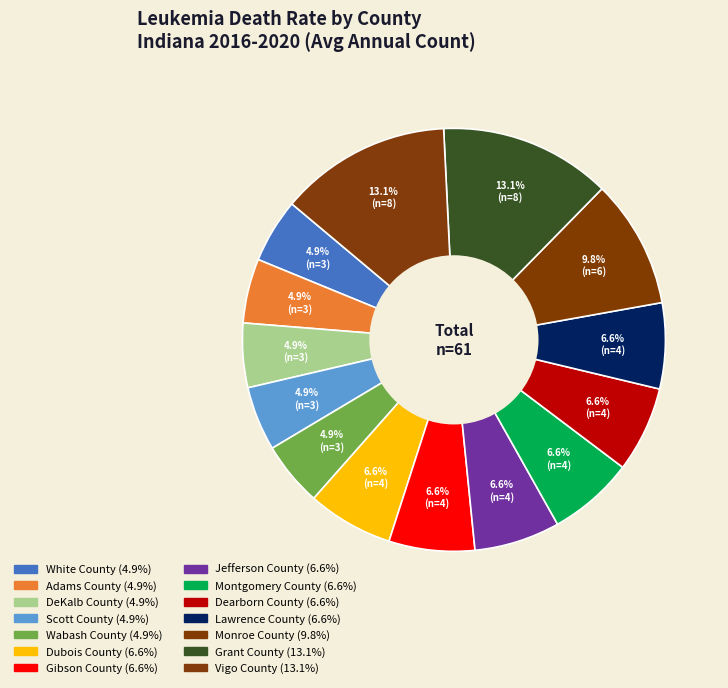

How many segments does this pie chart have?

14